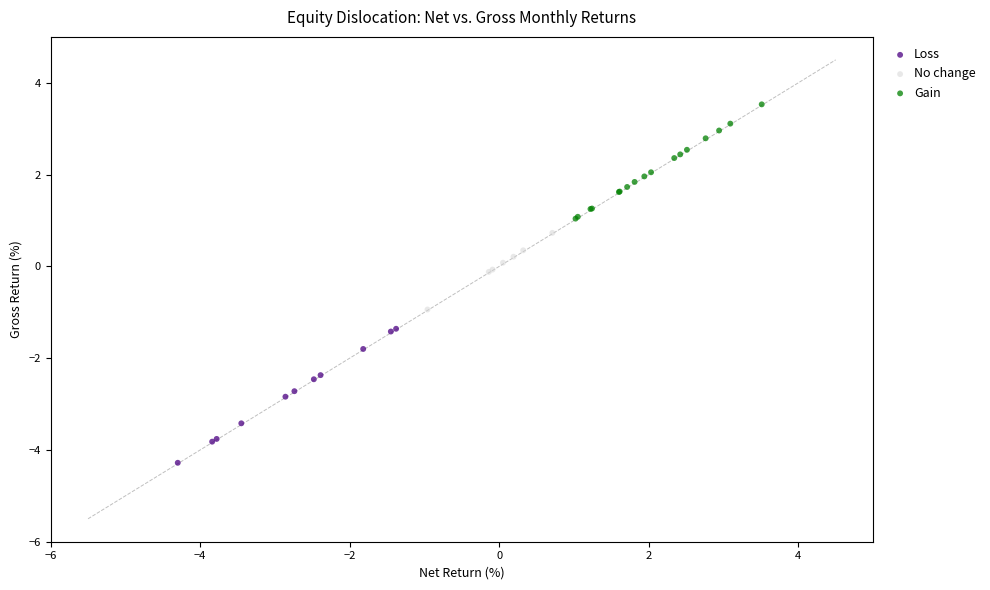

Which series reaches the maximum Y coordinate?

Gain